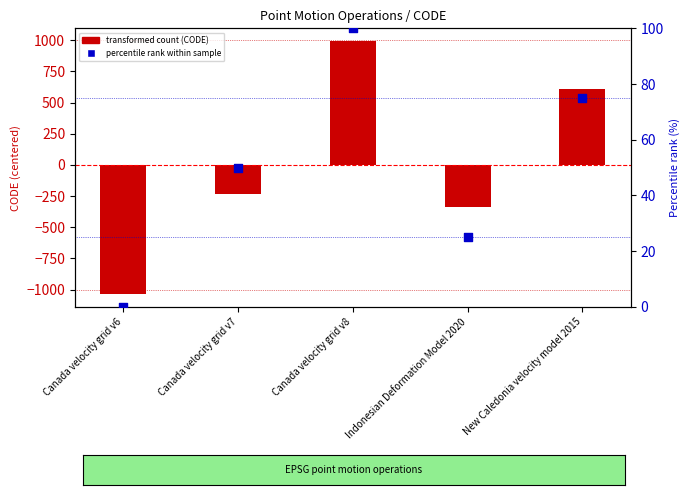

At which category is the sum across all series the highest?

Canada velocity grid v8